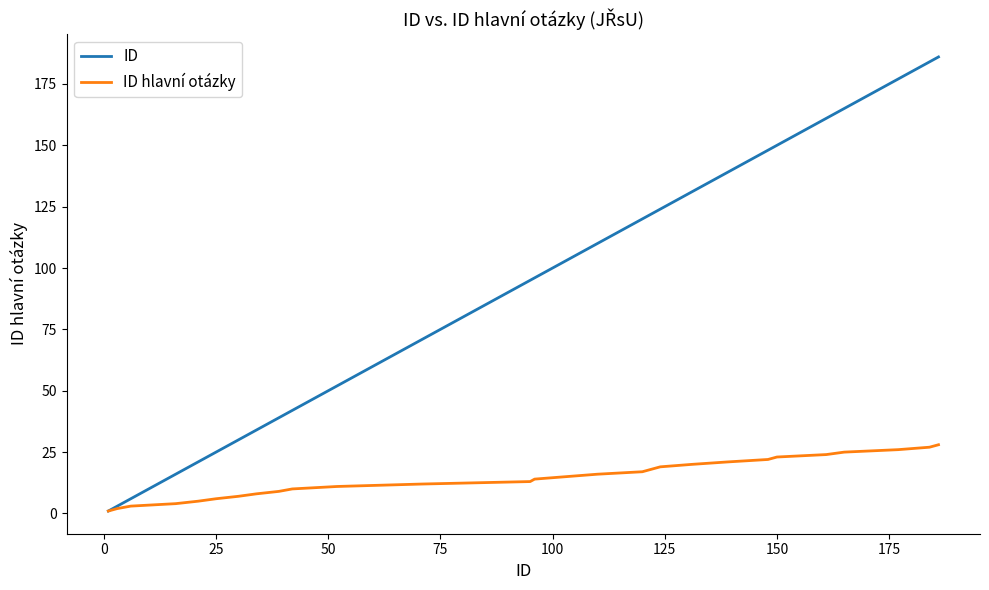

Reading left to right, what are all the values shown in this chart?

ID: 1	3	6	16	21	25	30	34	39	42	52	71	95	96	103	110	120	122	124	131	139	148	150	161	165	177	184	186
ID hlavní otázky: 1	2	3	4	5	6	7	8	9	10	11	12	13	14	15	16	17	18	19	20	21	22	23	24	25	26	27	28